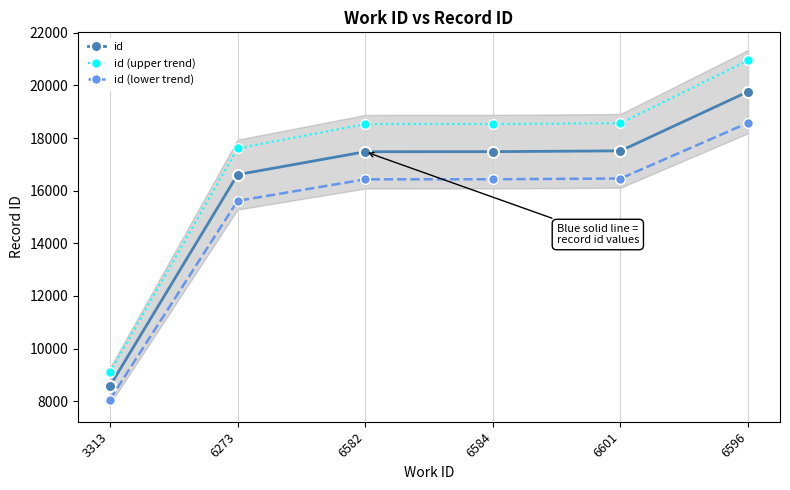

Which series has the largest total across all categories?

id (upper trend)